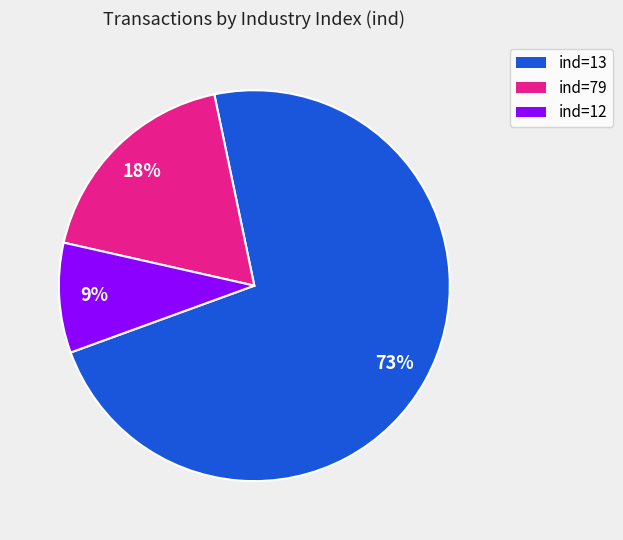

How many slices are in this pie chart?

3